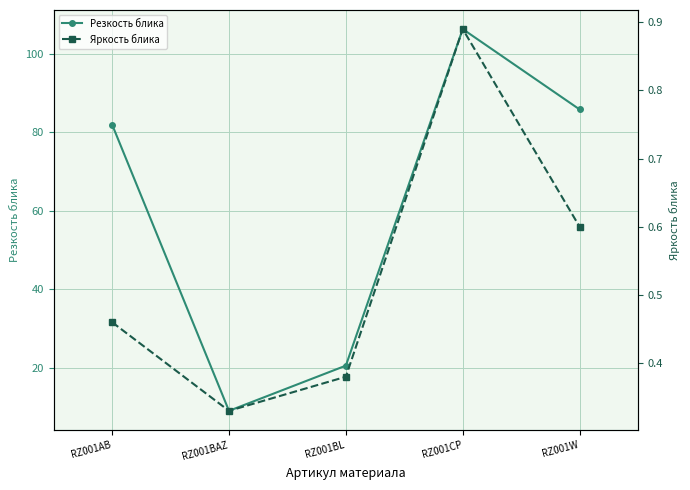

What value does the Яркость блика series have at RZ001BL?

0.4